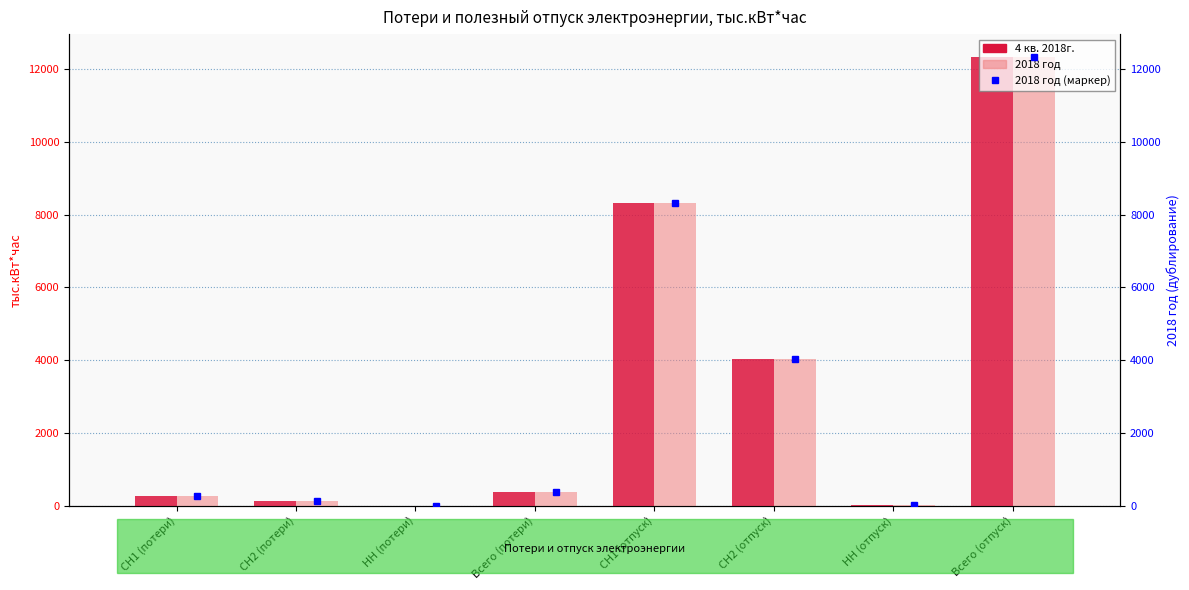

Which series has the widest spread of values?

4 кв. 2018г.